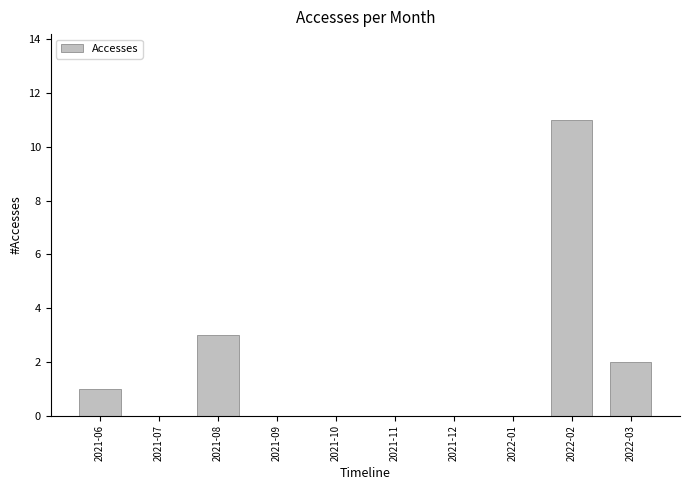

What is the change in value from 2021-06 to 2021-08?

+2